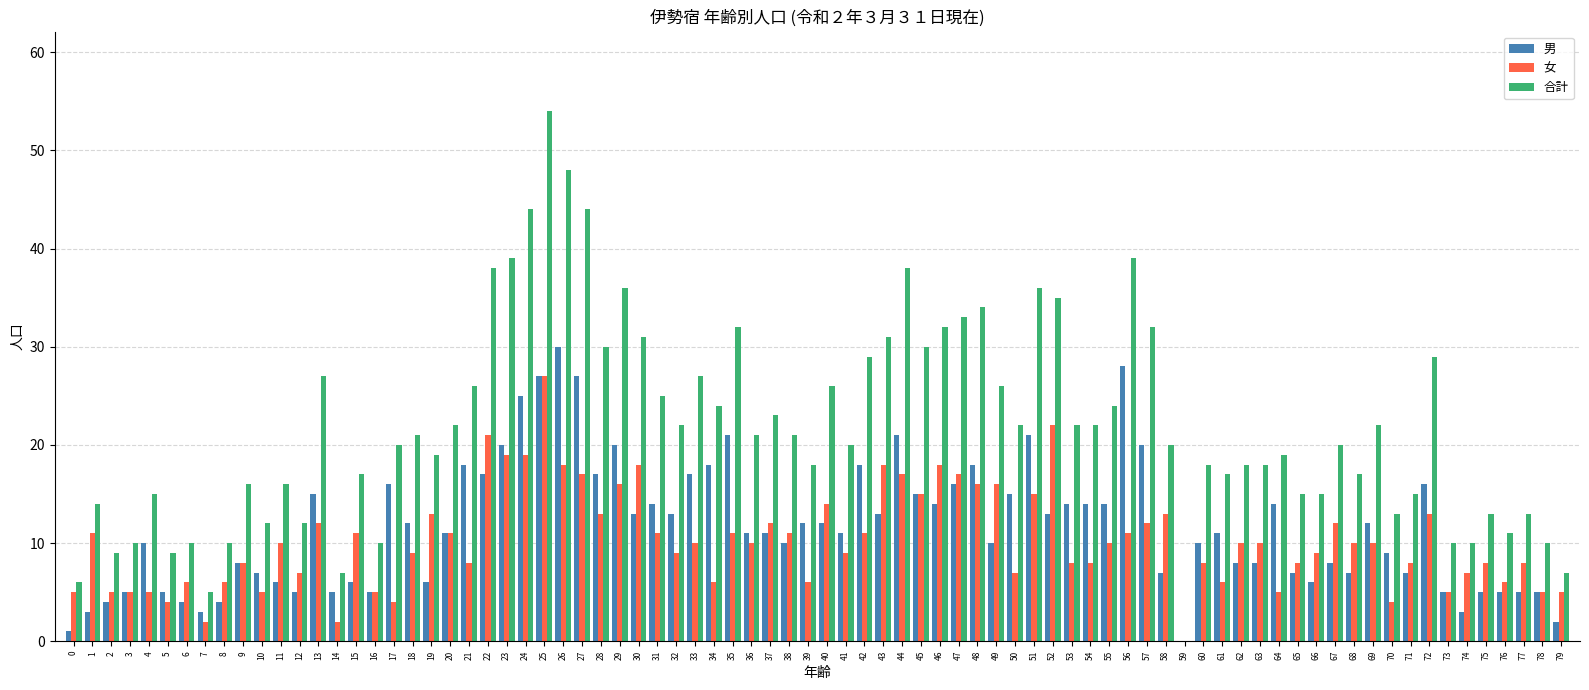

What is the sum of all 合計 values?

1751